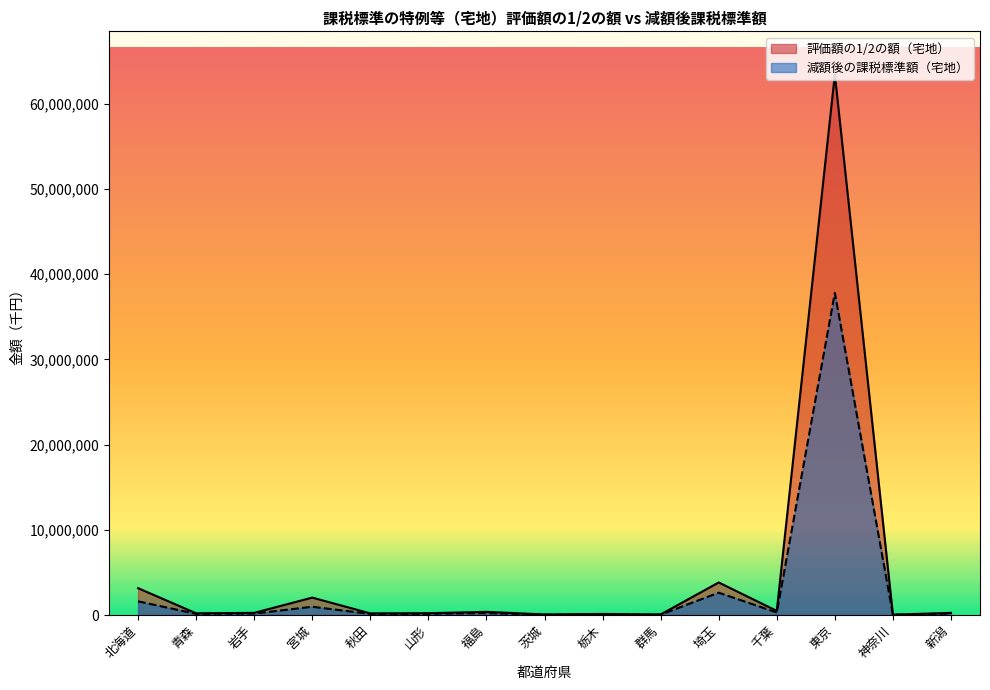

List the labels in order of 評価額の1/2の額（宅地） value, smallest first.

神奈川, 群馬, 茨城, 栃木, 秋田, 青森, 山形, 岩手, 新潟, 福島, 千葉, 宮城, 北海道, 埼玉, 東京